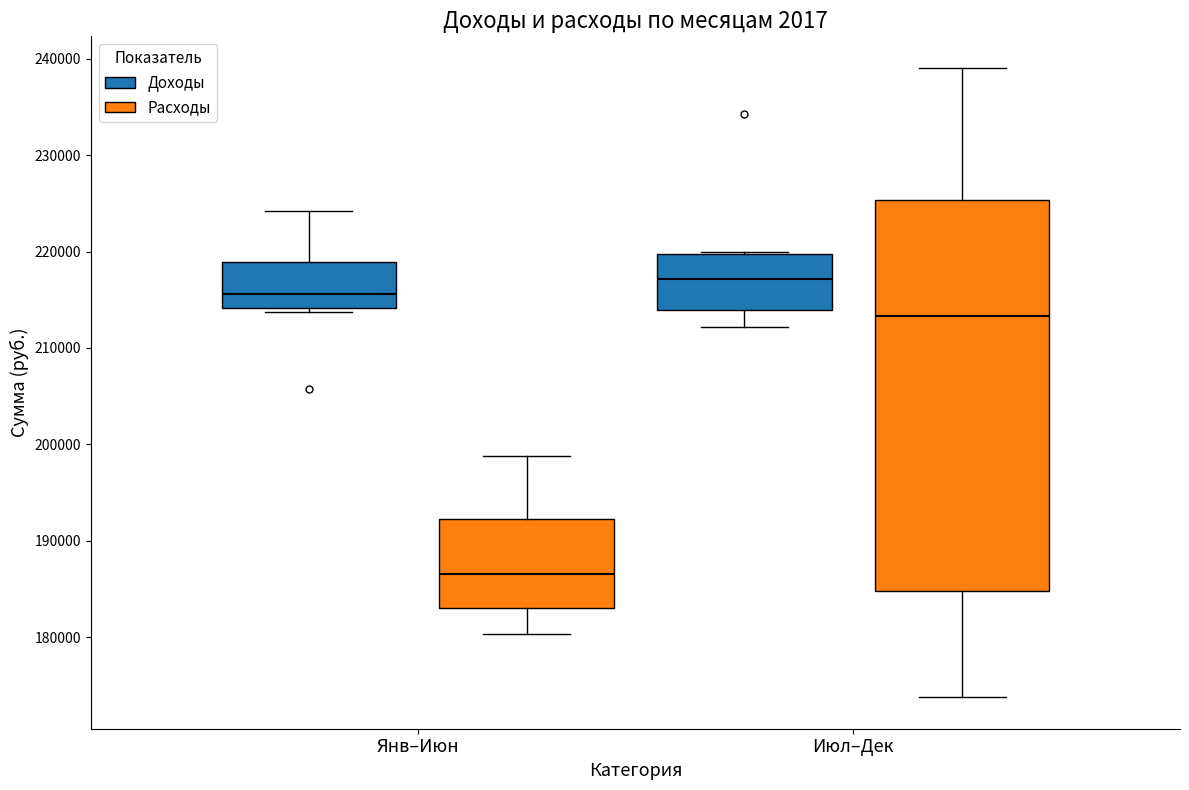

Comparing the boxes themselves (not the whiskers), which one is the tallest?

Июл–Дек (Расходы)